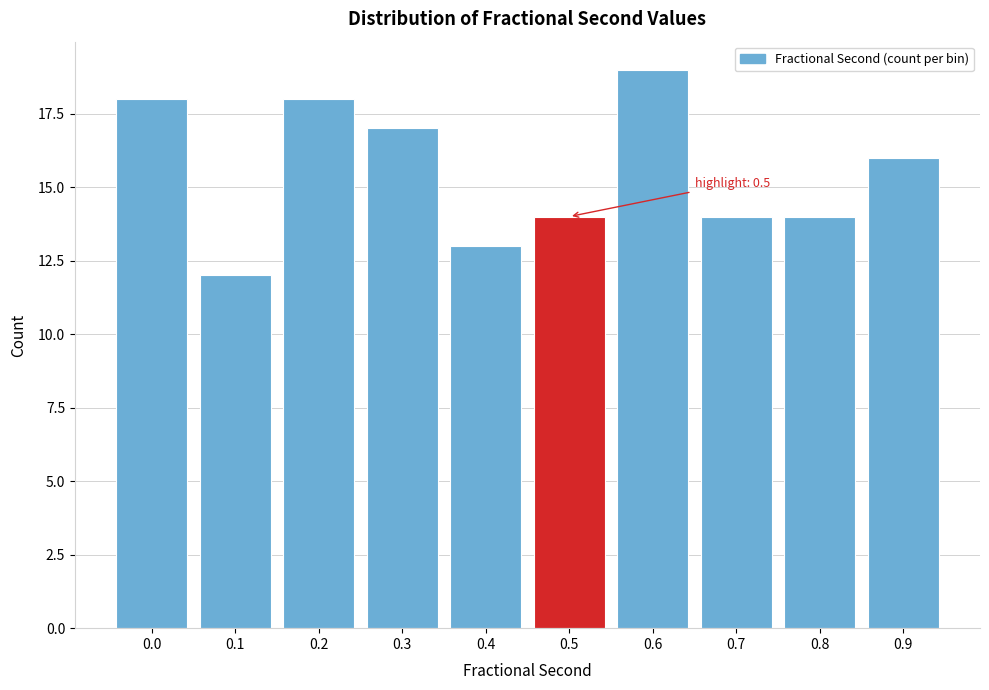

Reading left to right, extract all data points from this chart.

18	12	18	17	13	14	19	14	14	16